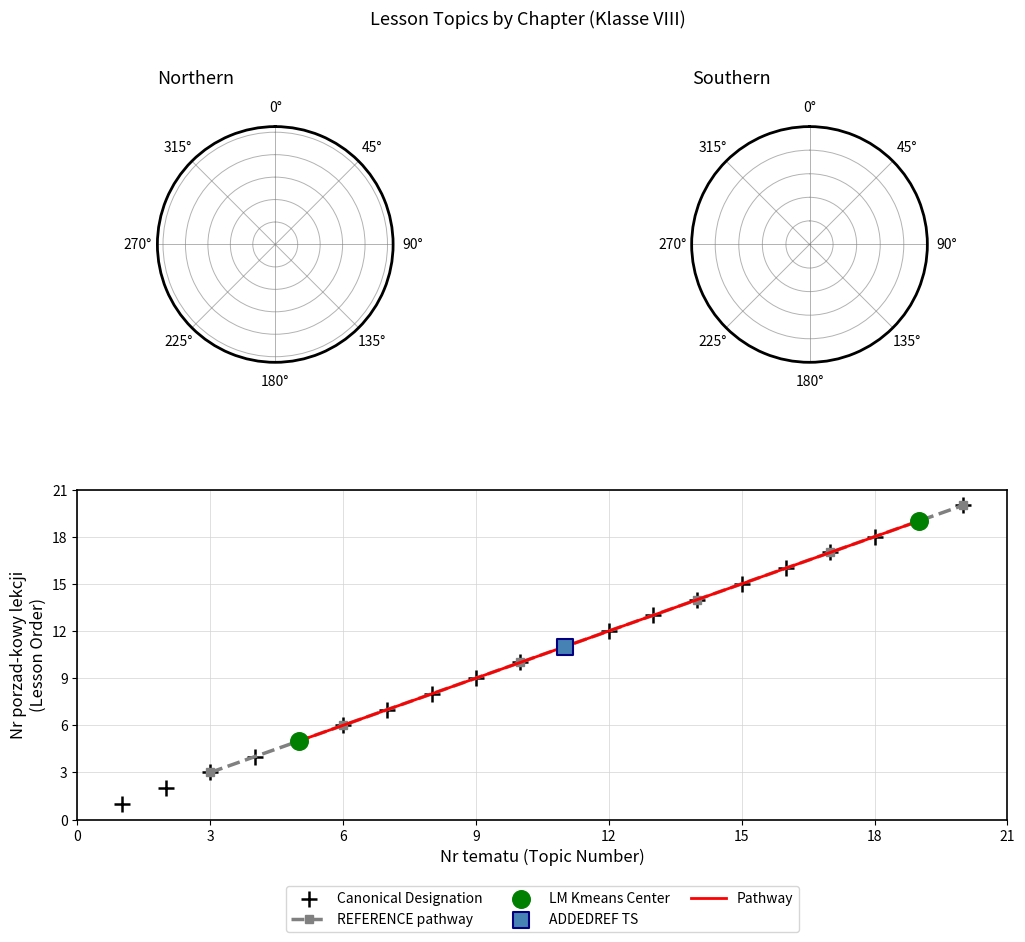

Between 12 and 6, which is larger?

12